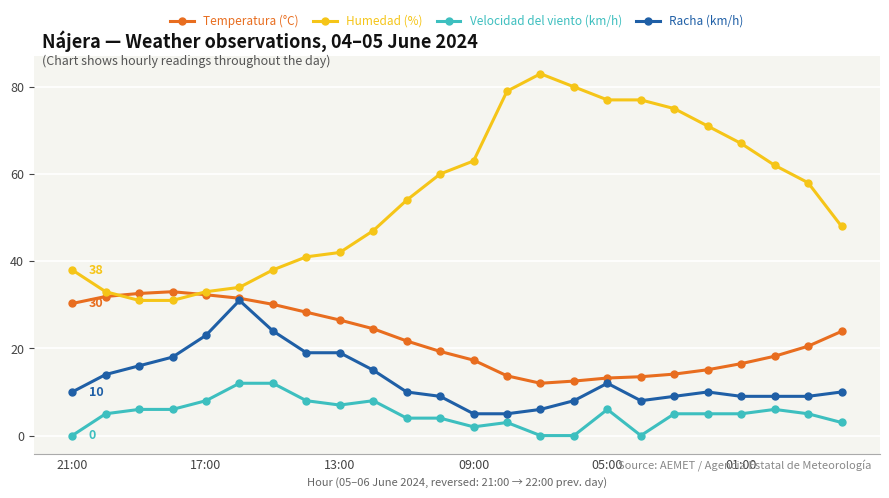

What is the highest value of the Temperatura (°C) series?

33.0